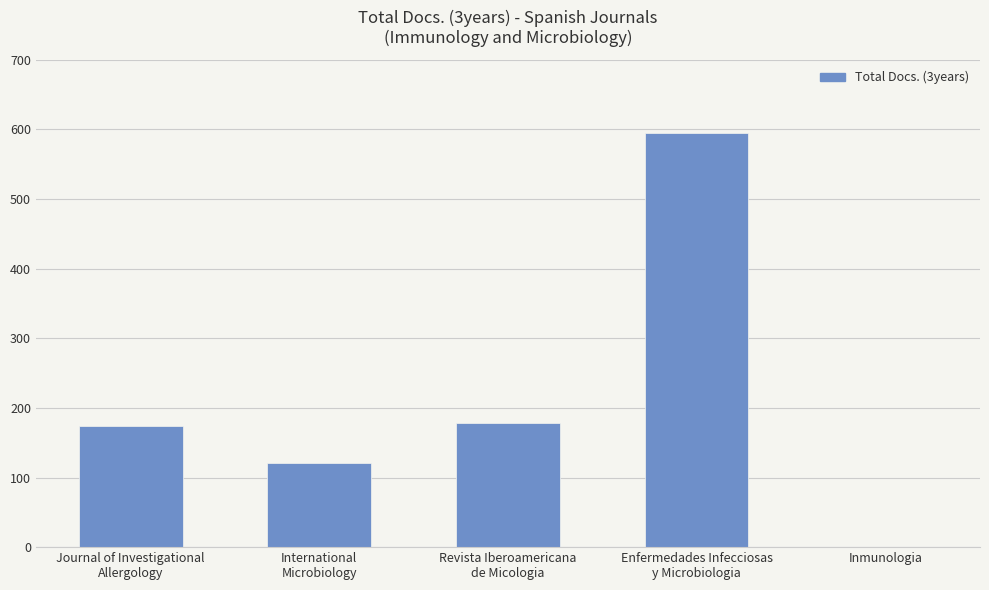

Reading left to right, list all the values displayed in this chart.

174	121	179	595	0